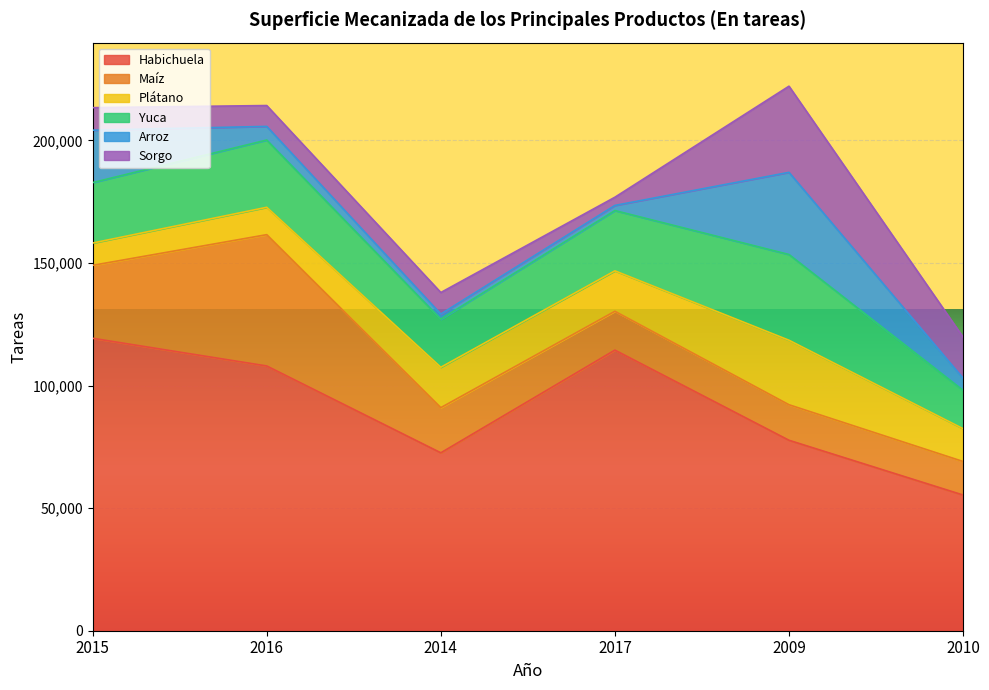

Reading left to right, extract all data points from this chart.

Habichuela: 119306	108011	72582	114482	77697	55363
Maíz: 29761	53570	18427	15846	14500	13684
Plátano: 9094	11168	16476	16493	26308	13381
Yuca: 24662	27439	19616	24598	34980	15658
Arroz: 21380	5564	2091	2086	33521	4952
Sorgo: 9189	8506	8786	3350	35150	16748